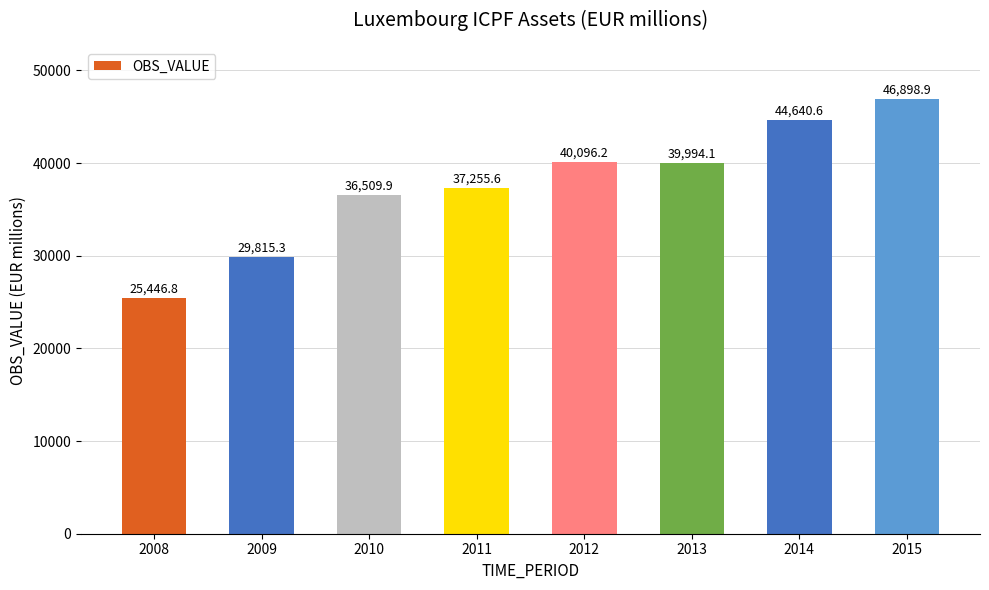

At which label is the value closest to 36172?

2010